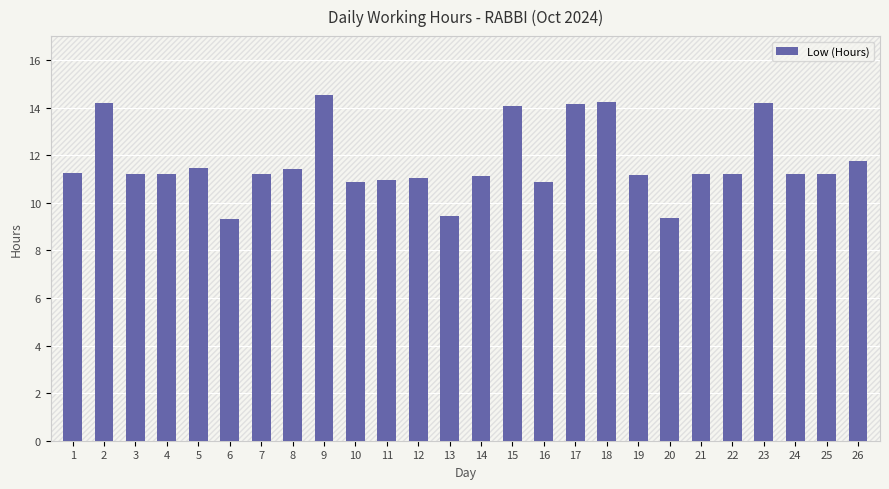

What is the average value?

11.7